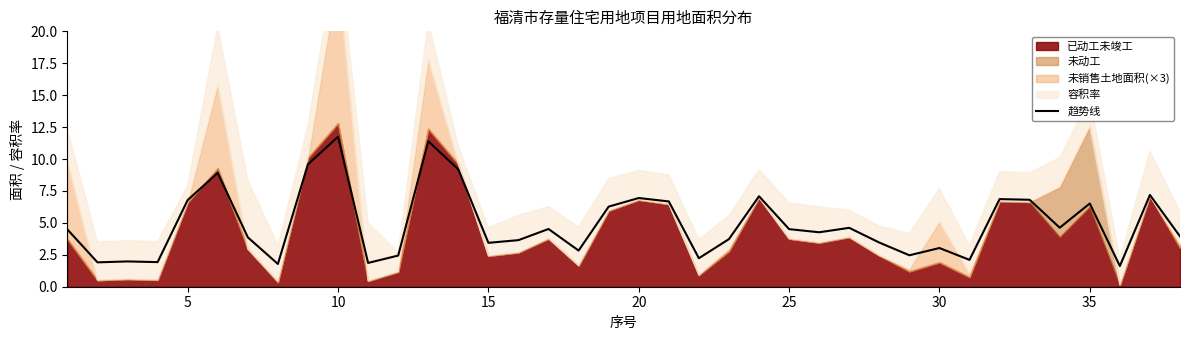

The 趋势线 series shows 3.0 at 30. True or false?

True